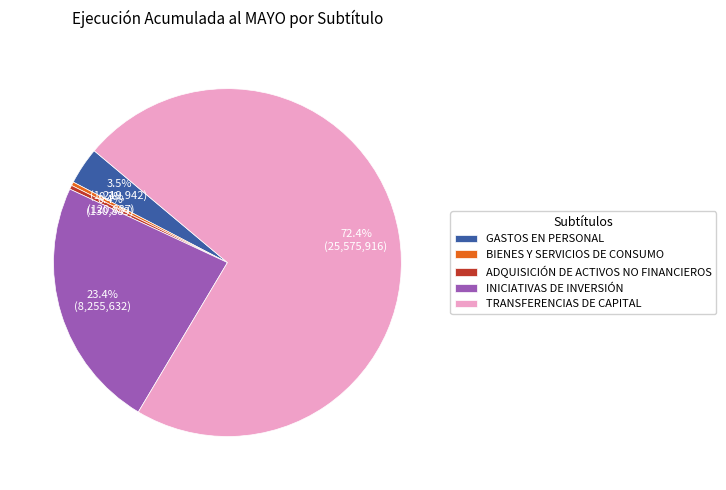

Which slice represents more than half of the pie?

TRANSFERENCIAS DE CAPITAL